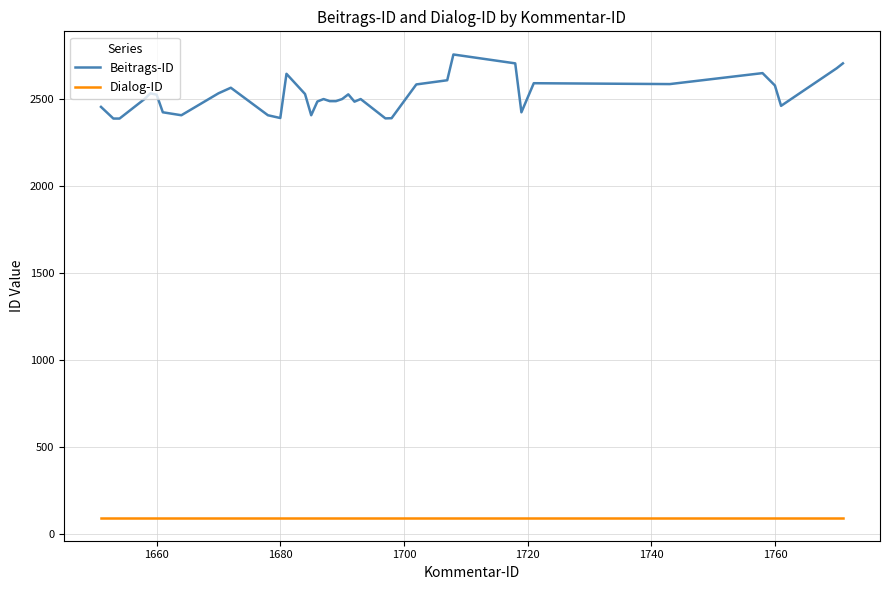

True or false: Dialog-ID and Beitrags-ID intersect in this chart.

False